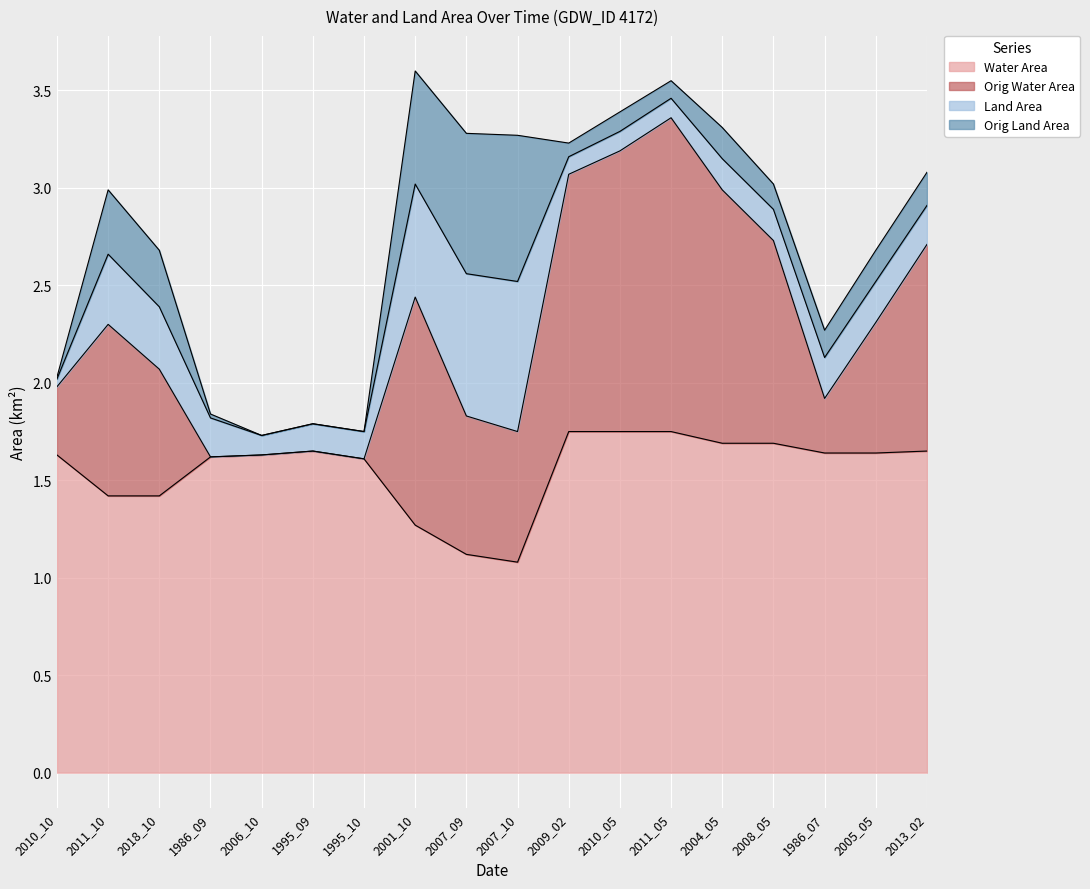

What is the sum of the waterArea values at 1995_10 and 2010_10?

3.2